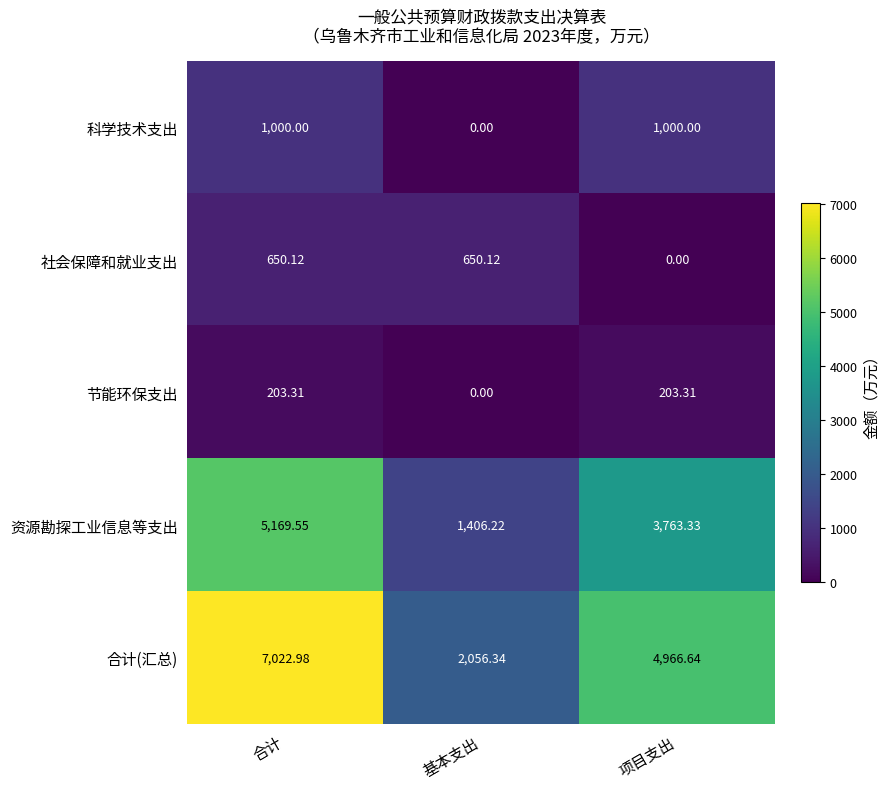

Rank the categories by 合计(汇总) value from highest to lowest.

合计, 项目支出, 基本支出